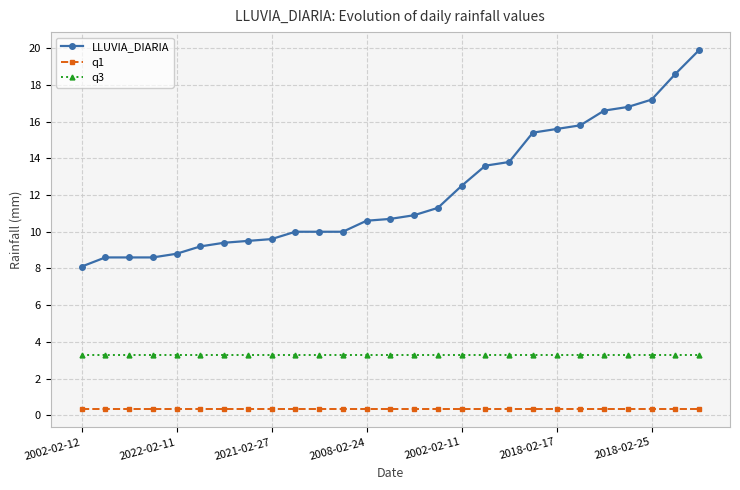

What is the value of the LLUVIA_DIARIA point at the 14th from the left?

10.7